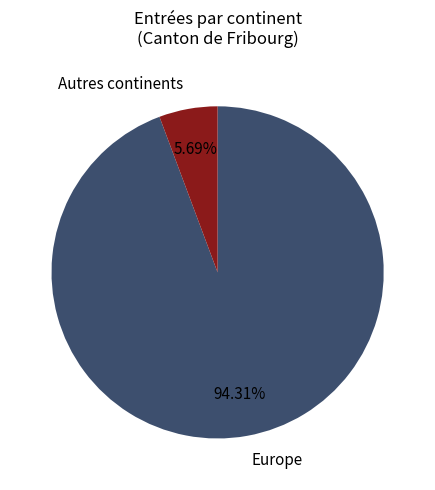

Does Europe represent more than half of the total?

Yes